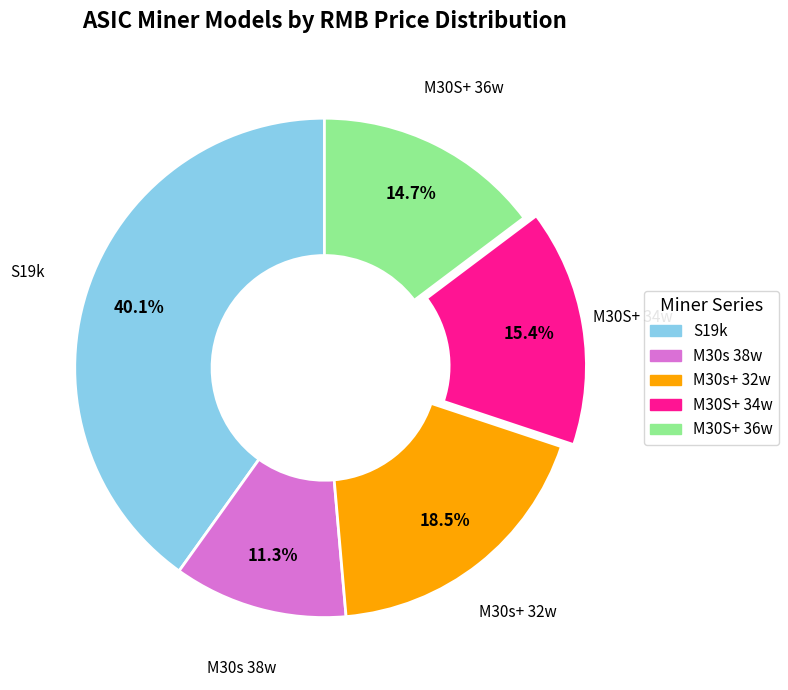

To the nearest percent, what is the average slice percentage?

20%